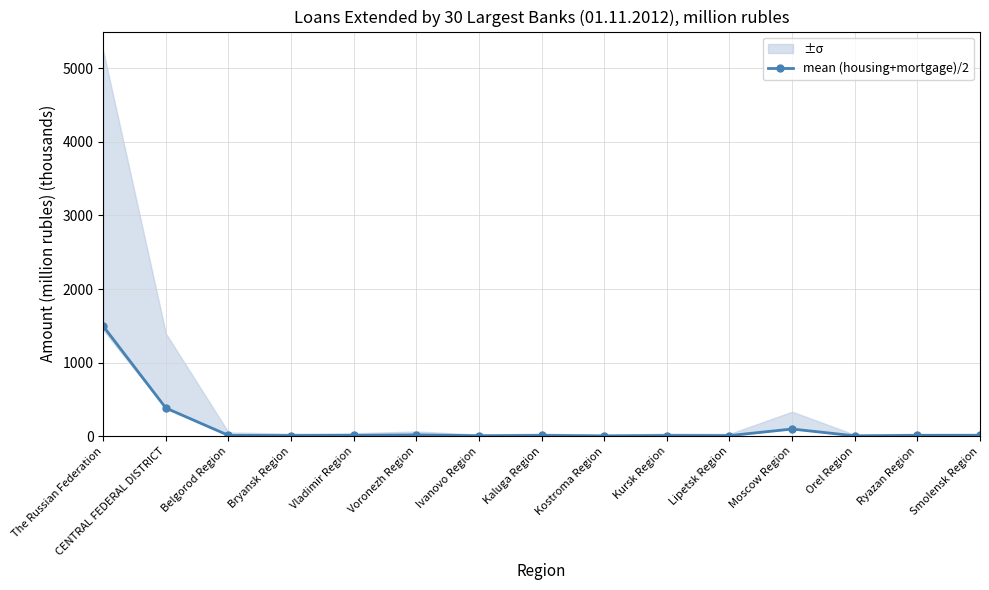

Does the chart display data point markers on the line(s)?

Yes